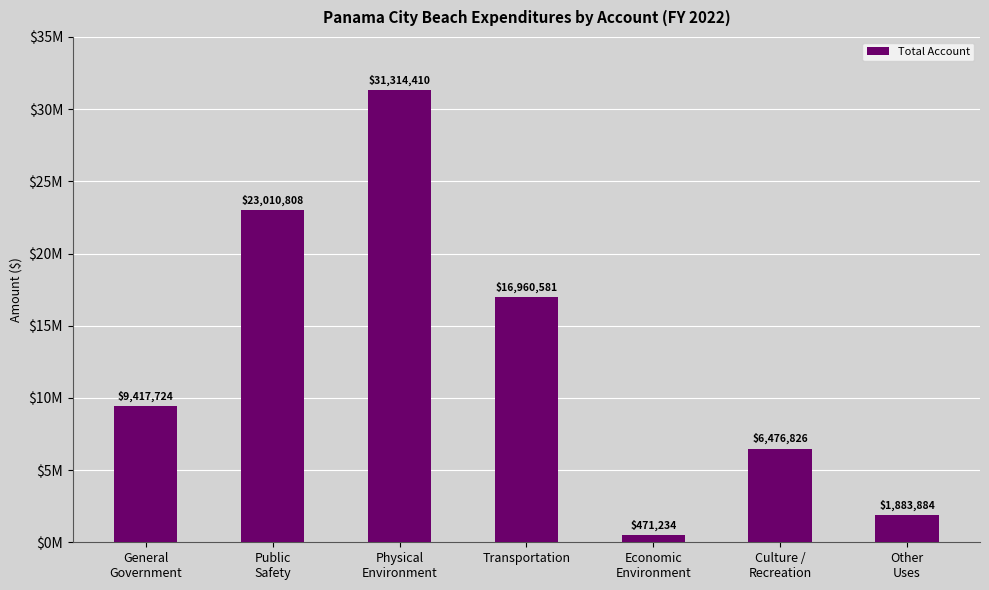

Where does the data first go above 9417724?

Public
Safety